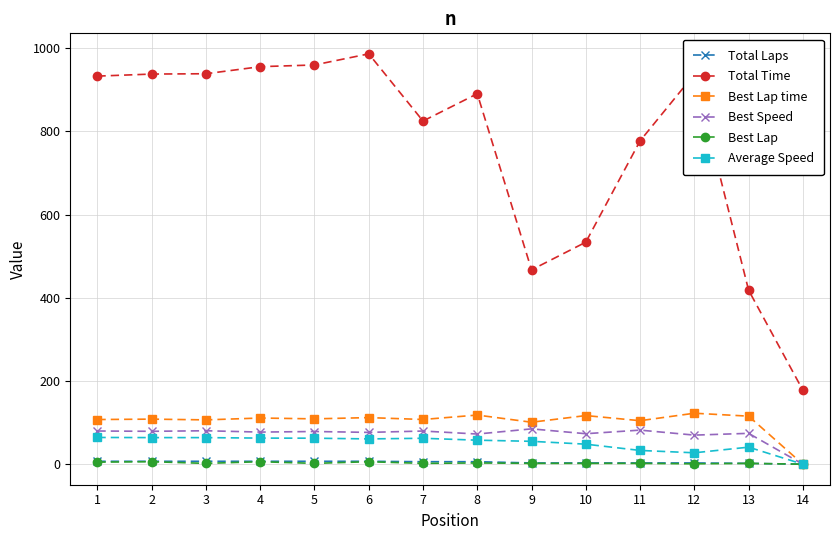

How many lines are shown in the chart?

6